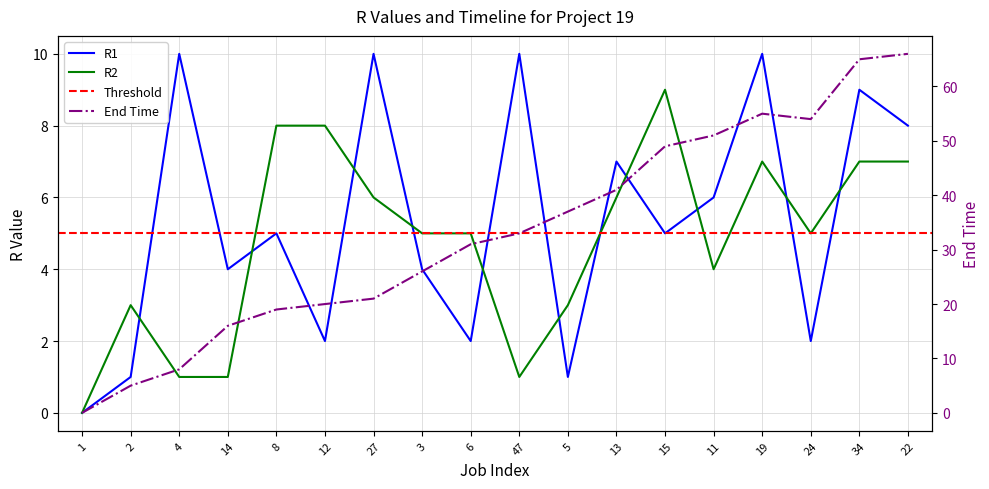

At which label does R1 first exceed 5?

4